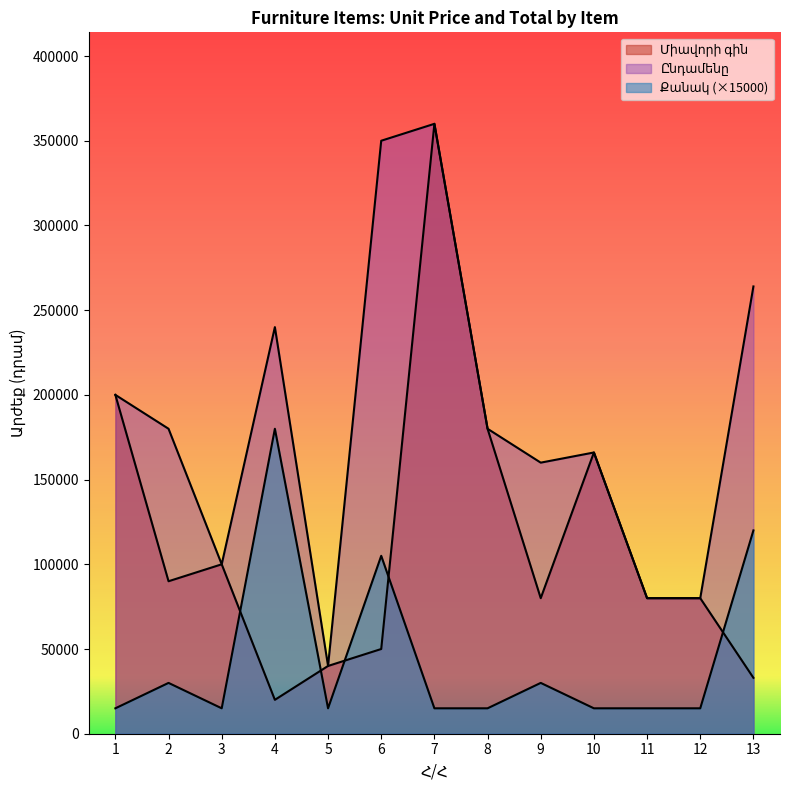

Rank the series at 2 from highest to lowest value.

Ընդամենը, Միավորի գին, Քանակ